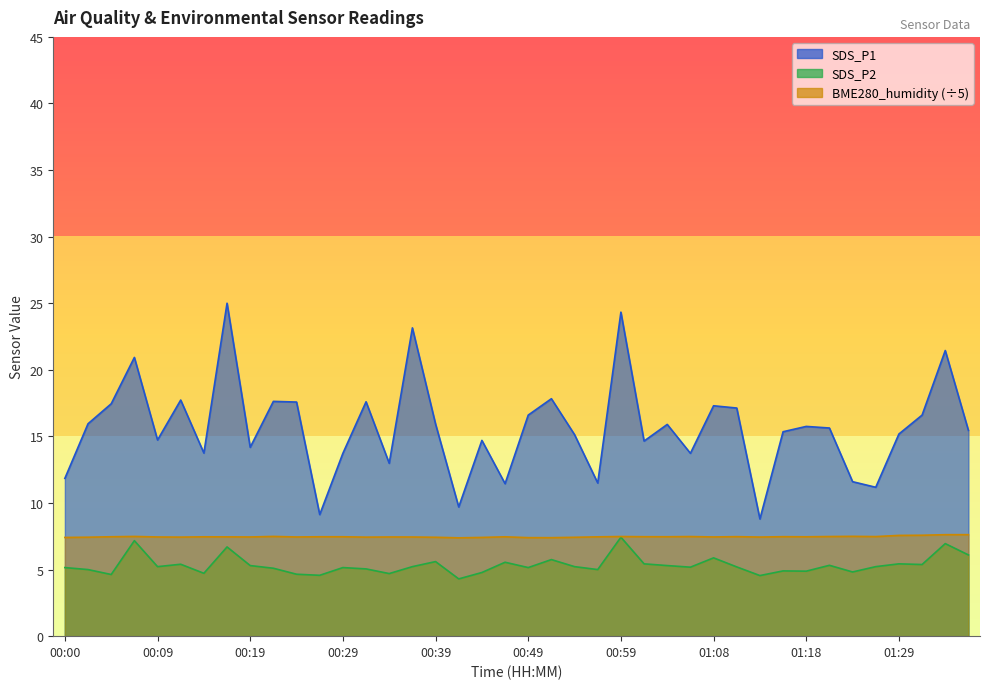

At 00:09, list the series in order from smallest to largest.

SDS_P2, BME280_humidity, SDS_P1